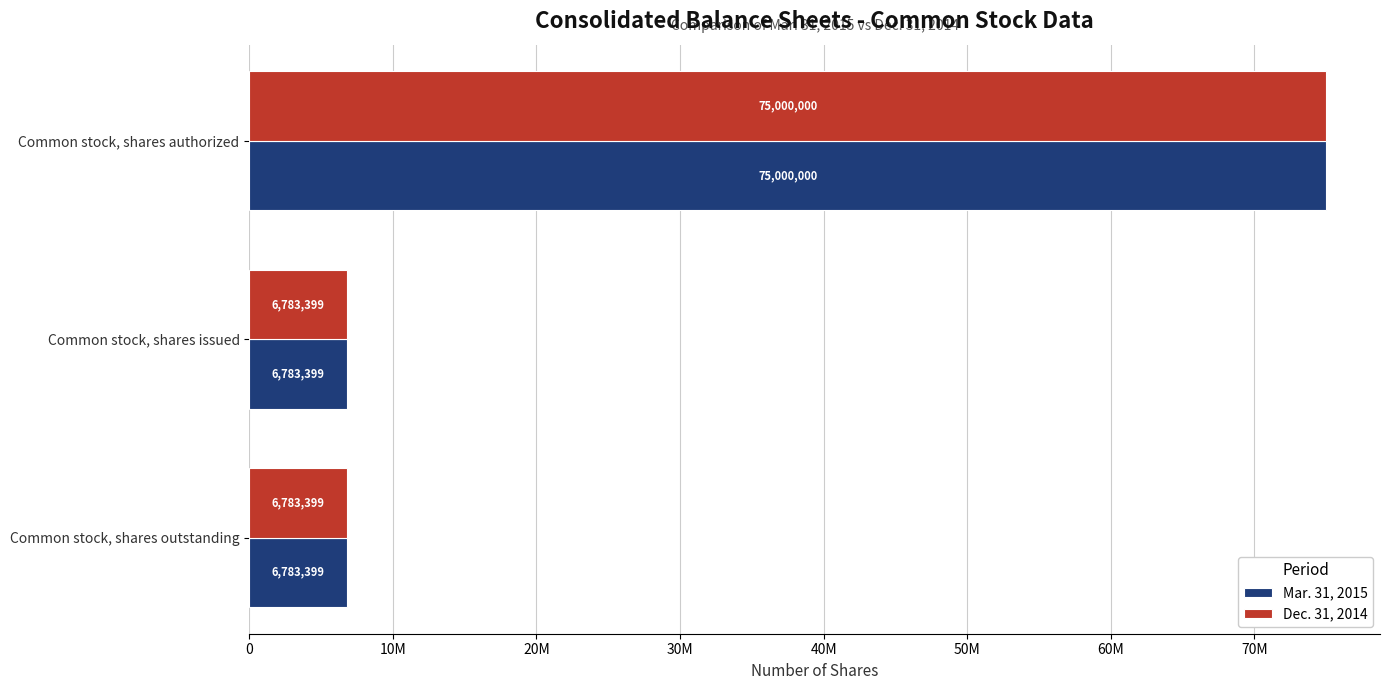

What are all the series names shown in the legend?

Mar. 31, 2015, Dec. 31, 2014